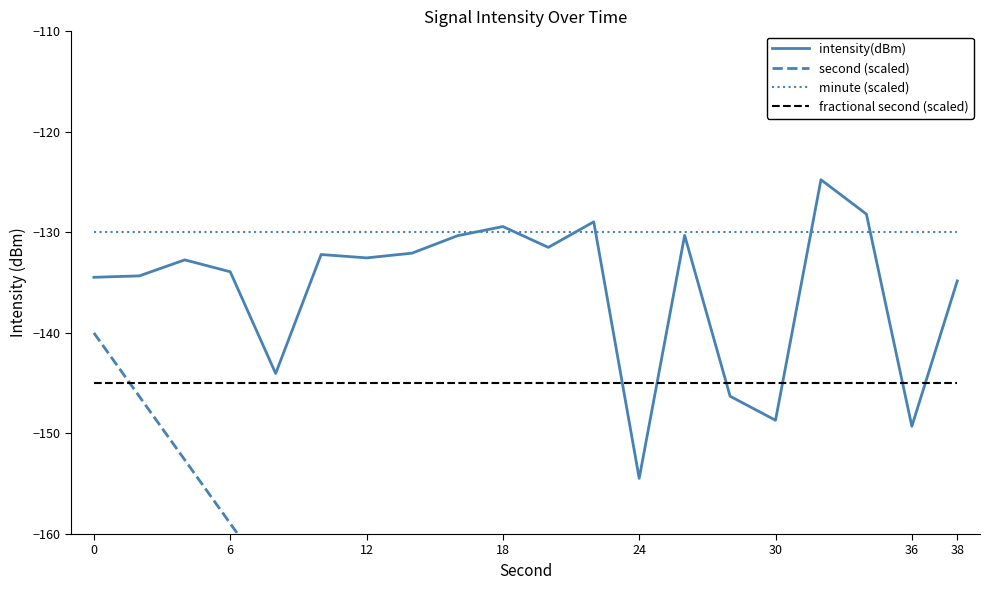

True or false: intensity(dBm) and fractional second (scaled) cross at least once.

True